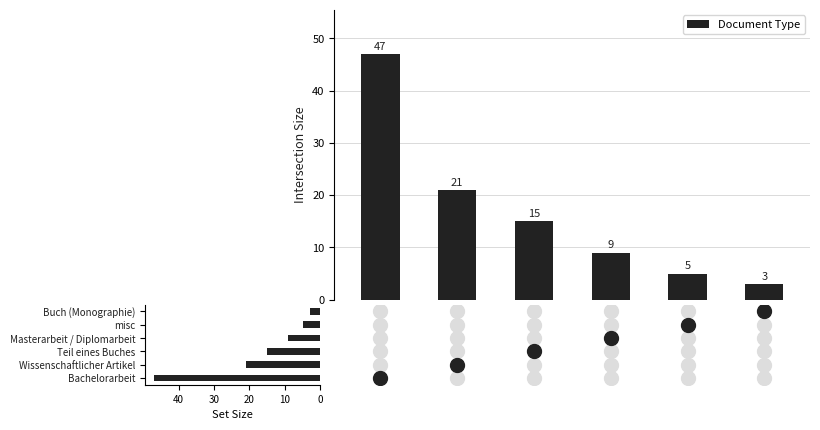

What is the lowest value of the Document Type series?

3